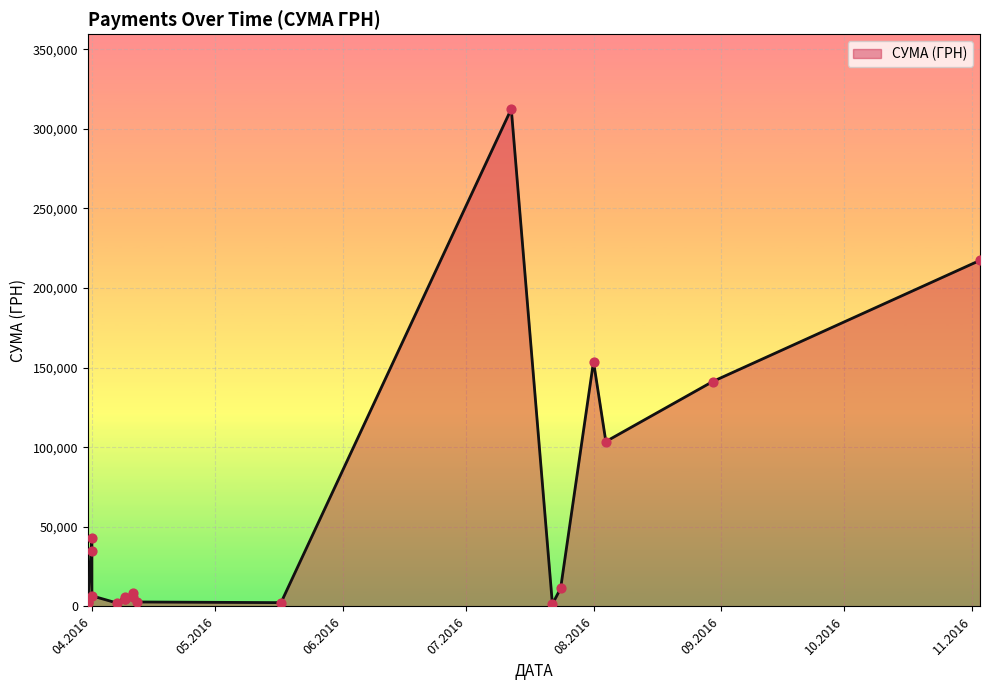

Between 22.07.2016 and 31.03.2016, which is larger?

31.03.2016